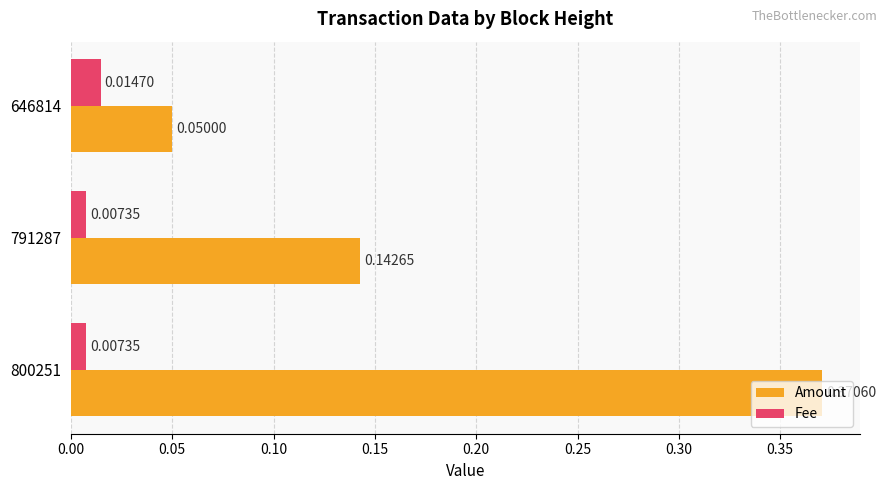

Rank the categories by Amount value from highest to lowest.

800251, 791287, 646814